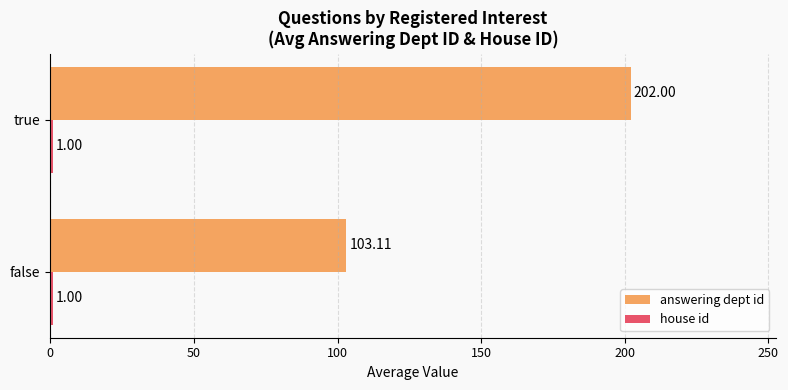

Rank the categories by answering dept id value from highest to lowest.

true, false